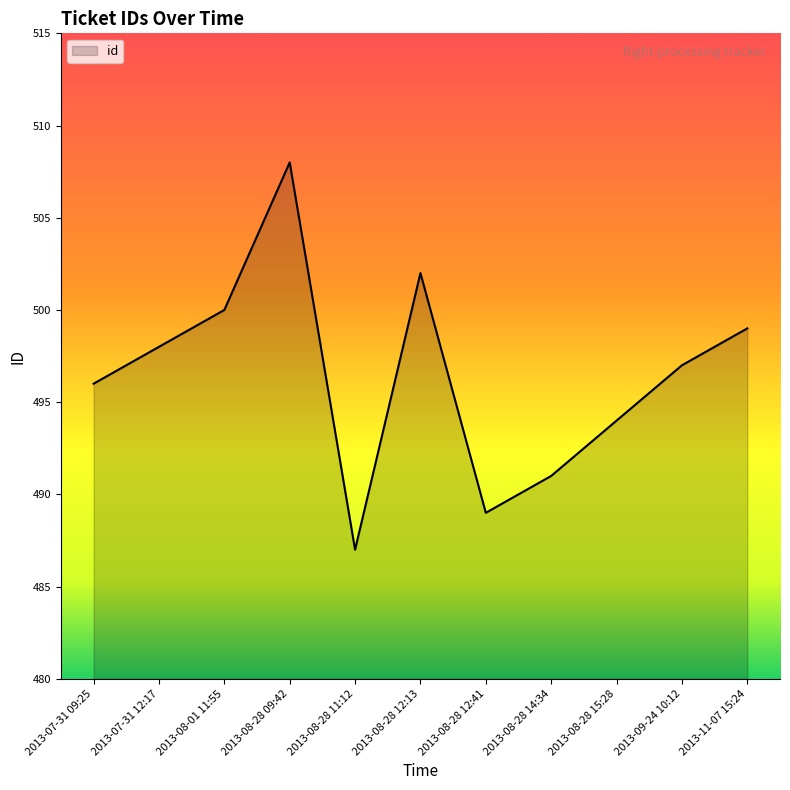

Approximately how many times larger is the value at 2013-08-28 15:28 compared to 2013-08-01 11:55?

1.0